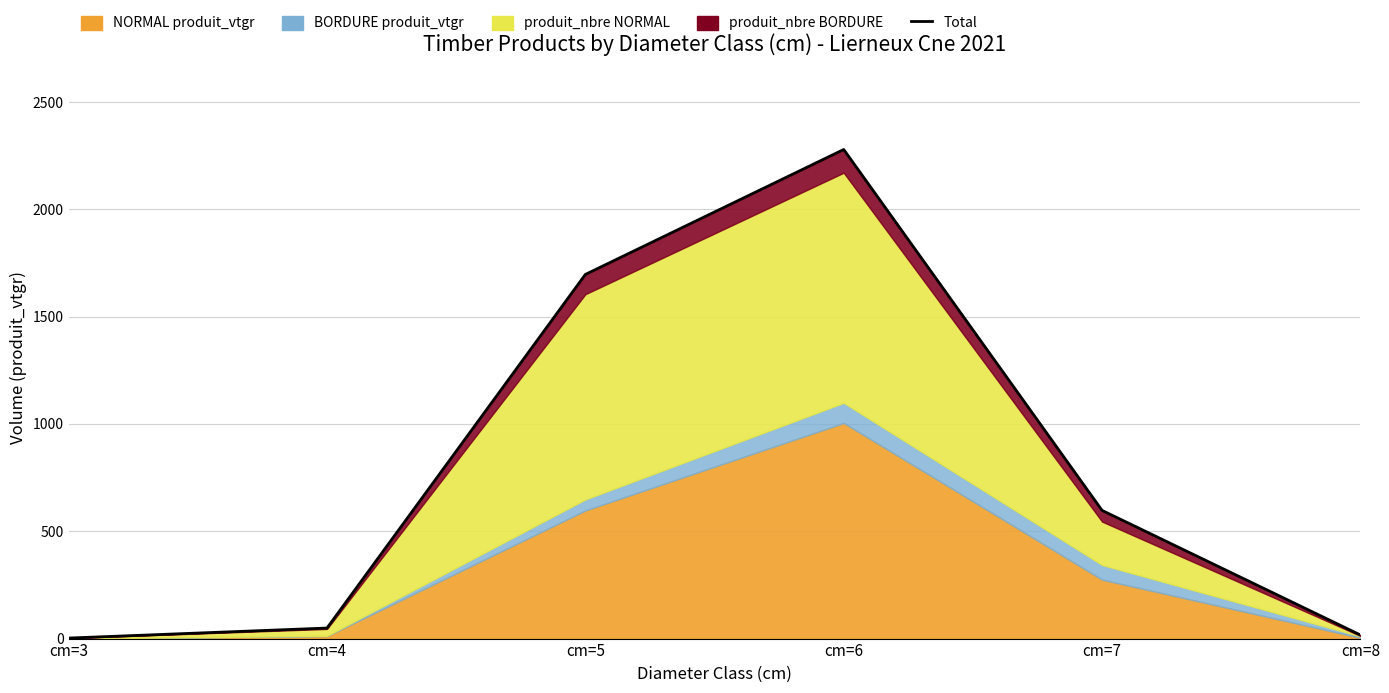

Reading right to left, transcribe all the data shown in this chart.

16.7	597.2	2278.6	1696.5	49.1	2.4